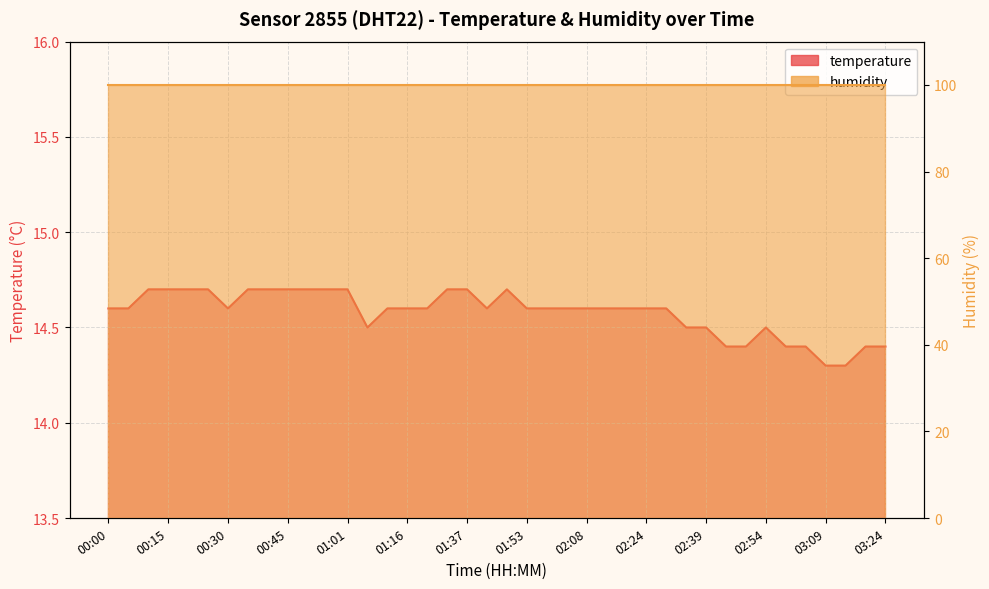

Reading left to right, list all the values displayed in this chart.

14.6	14.6	14.7	14.7	14.7	14.7	14.6	14.7	14.7	14.7	14.7	14.7	14.7	14.5	14.6	14.6	14.6	14.7	14.7	14.6	14.7	14.6	14.6	14.6	14.6	14.6	14.6	14.6	14.6	14.5	14.5	14.4	14.4	14.5	14.4	14.4	14.3	14.3	14.4	14.4